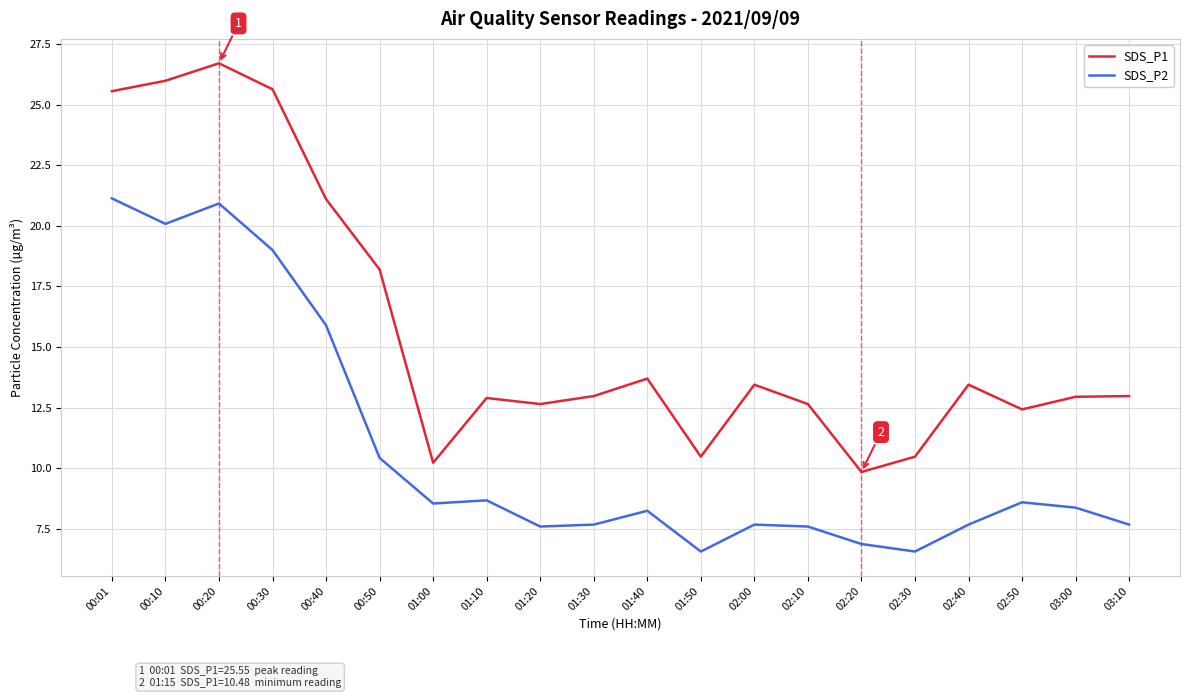

Which series has the largest range (max minus min)?

SDS_P1